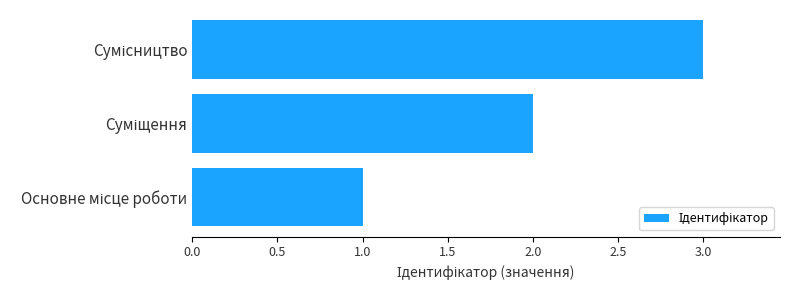

What is the greatest value displayed?

3